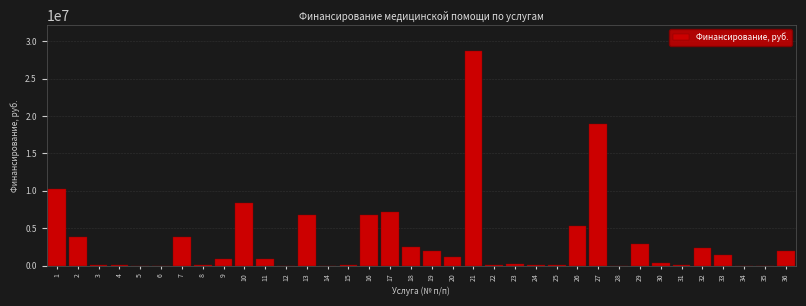

What is the greatest value displayed?

28700652